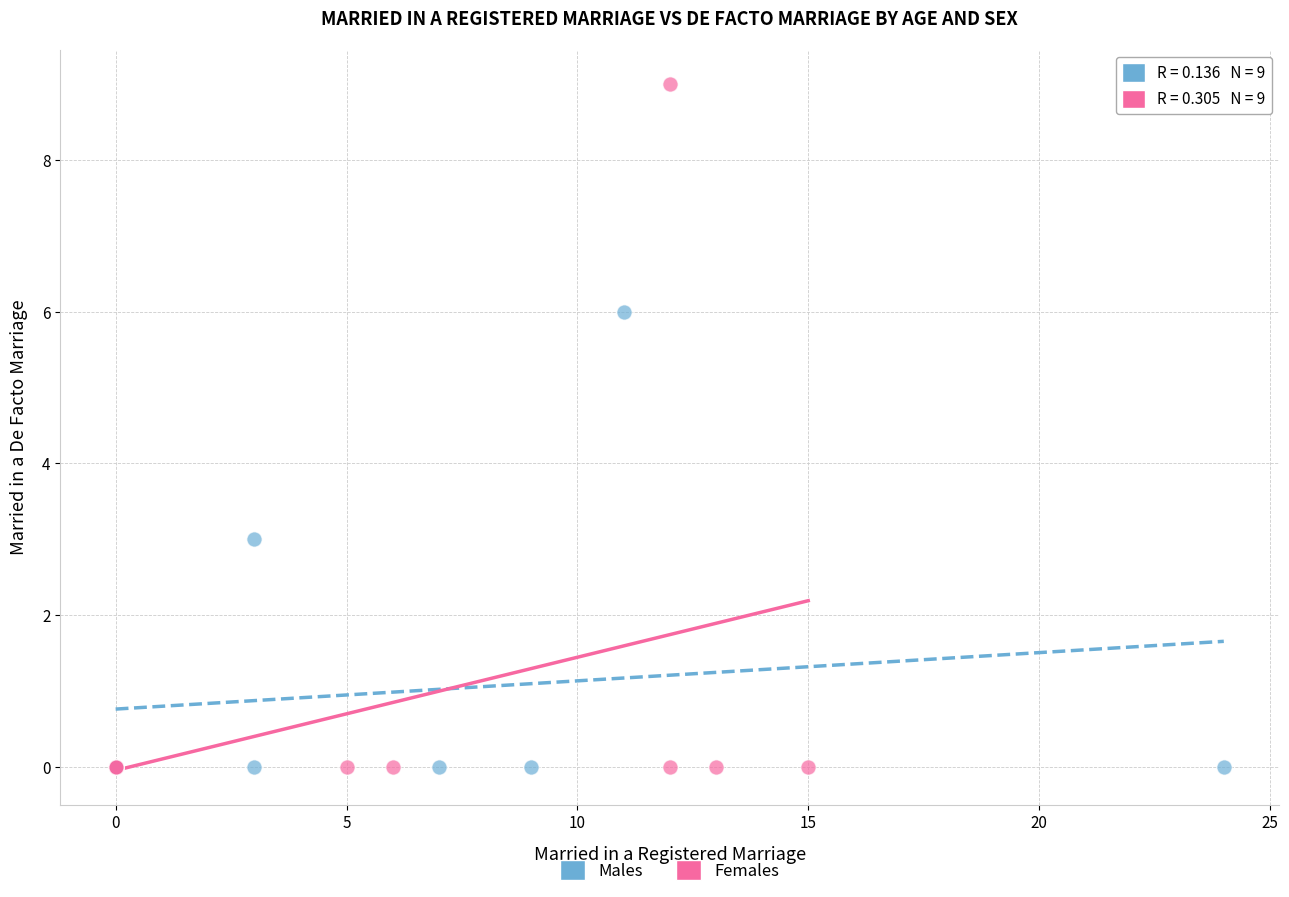

Which series has the widest spread of Y values?

Females